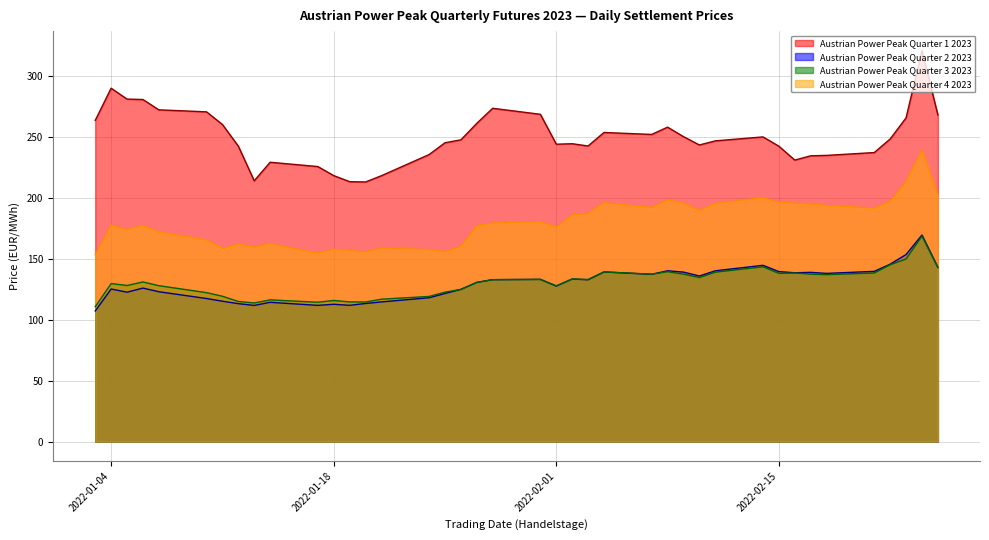

True or false: Austrian Power Peak Quarter 4 2023 and Austrian Power Peak Quarter 3 2023 cross at least once.

False